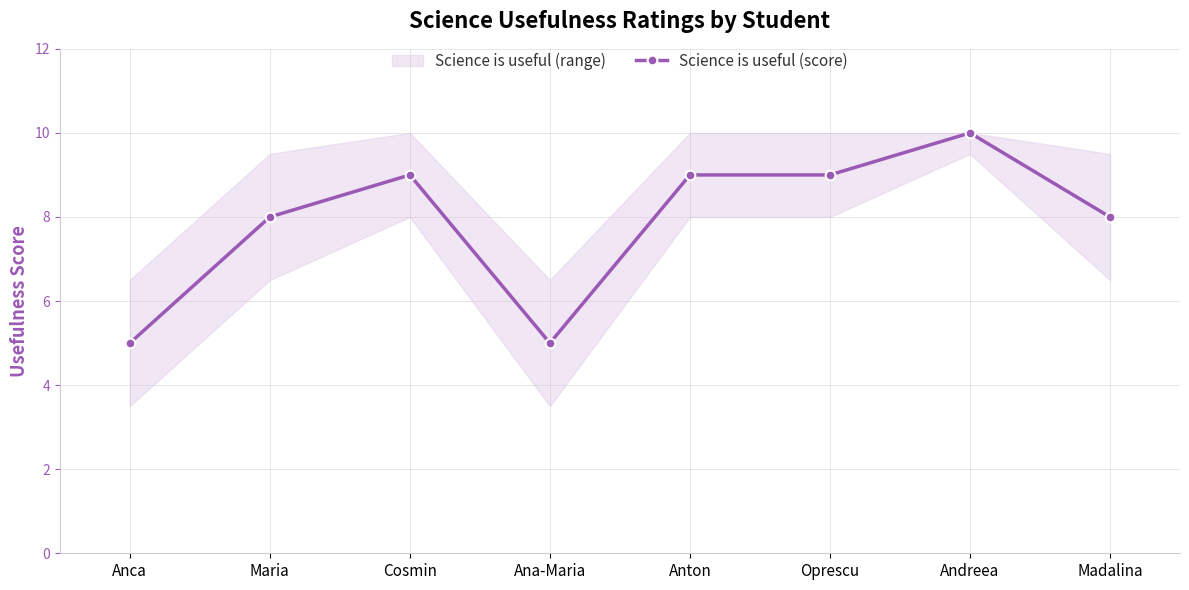

What is the value of the 6th point from the left?

9